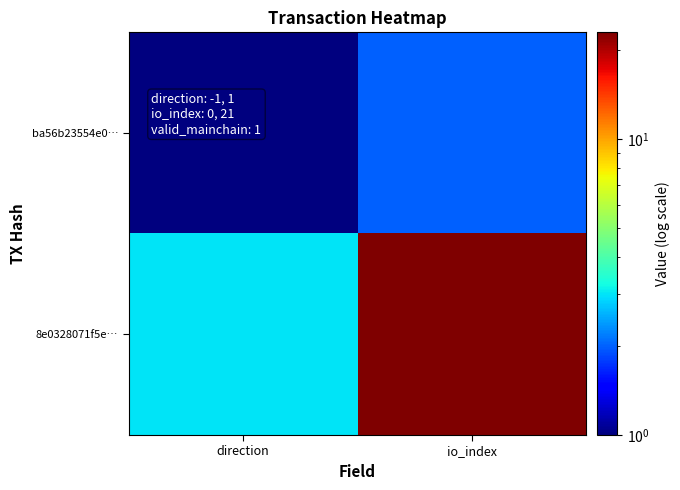

Which series has the largest total across all categories?

8e0328071f5e…